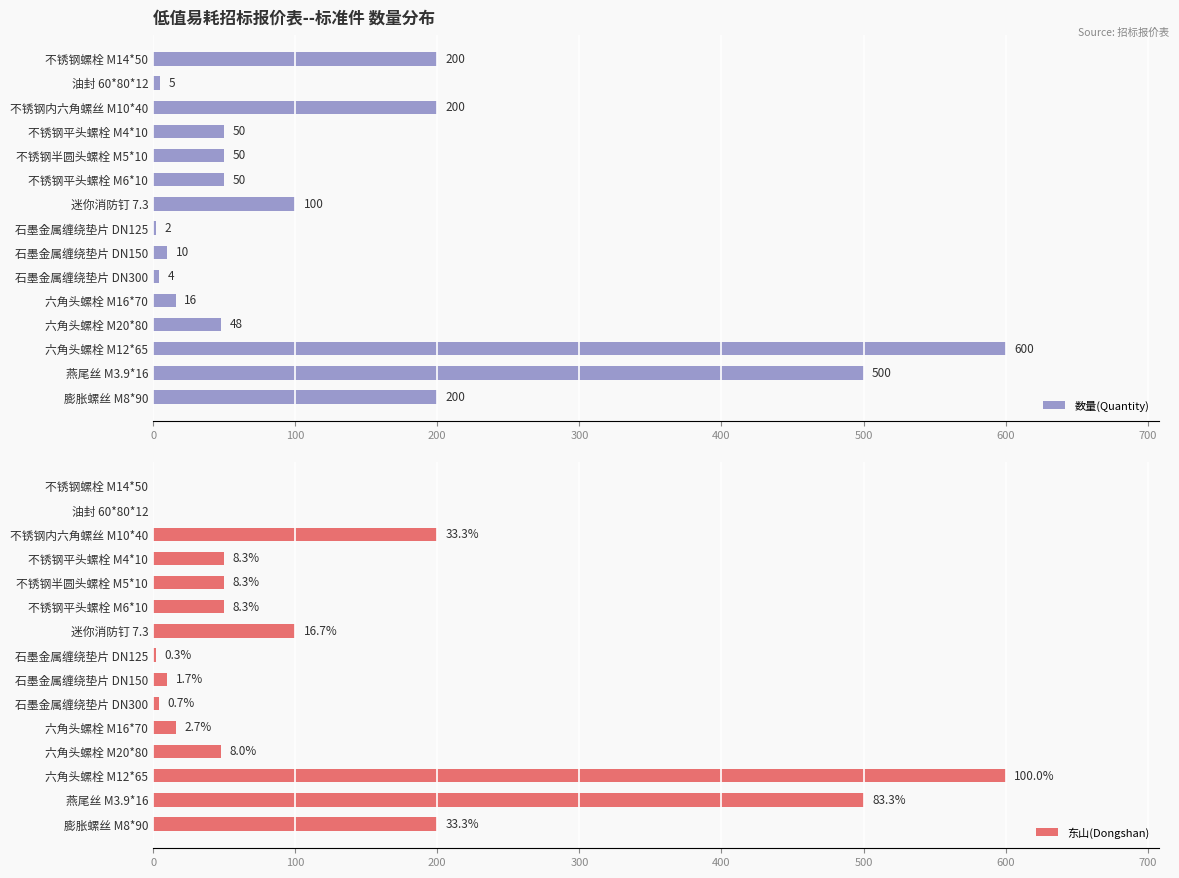

Reading left to right, extract all data points from this chart.

数量(Quantity): 200	5	200	50	50	50	100	2	10	4	16	48	600	500	200
东山(Dongshan): 0	0	200	50	50	50	100	2	10	4	16	48	600	500	200